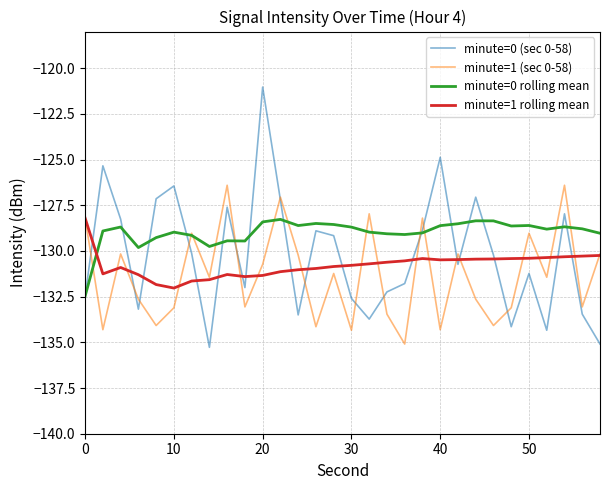

What is the maximum value shown in the chart?

-121.0